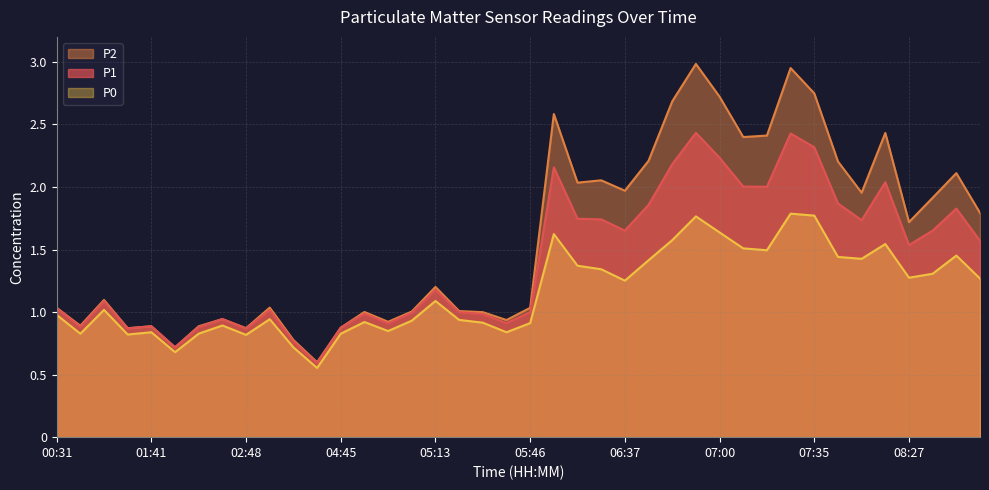

Reading left to right, what are all the values shown in this chart?

P1: 1.0	0.9	1.1	0.9	0.9	0.7	0.9	0.9	0.9	1.0	0.8	0.6	0.9	1.0	0.9	1.0	1.2	1.0	1.0	0.9	1.0	2.2	1.7	1.7	1.7	1.9	2.2	2.4	2.2	2.0	2.0	2.4	2.3	1.9	1.7	2.0	1.5	1.7	1.8	1.6
P2: 1.0	0.9	1.1	0.9	0.9	0.7	0.9	0.9	0.9	1.0	0.8	0.6	0.9	1.0	0.9	1.0	1.2	1.0	1.0	0.9	1.0	2.6	2.0	2.1	2.0	2.2	2.7	3.0	2.7	2.4	2.4	3.0	2.7	2.2	2.0	2.4	1.7	1.9	2.1	1.8
P0: 1.0	0.8	1.0	0.8	0.8	0.7	0.8	0.9	0.8	0.9	0.7	0.6	0.8	0.9	0.8	0.9	1.1	0.9	0.9	0.8	0.9	1.6	1.4	1.3	1.3	1.4	1.6	1.8	1.6	1.5	1.5	1.8	1.8	1.4	1.4	1.5	1.3	1.3	1.5	1.3